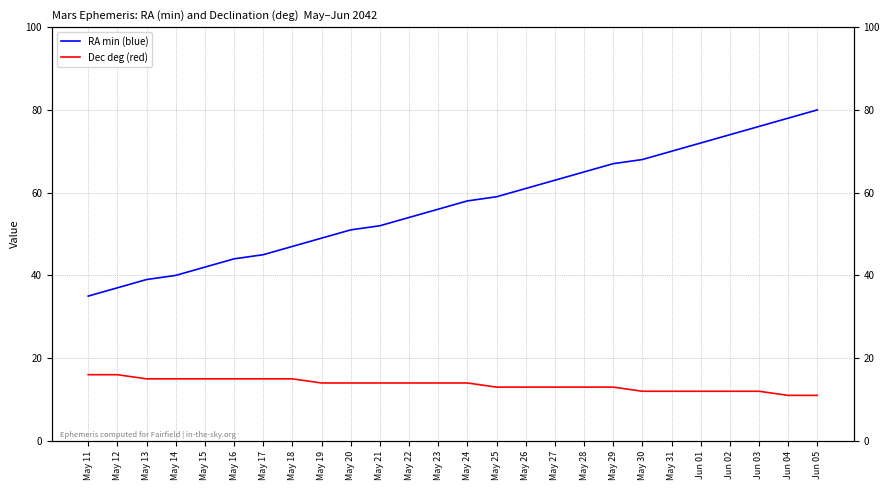

At May 11, list the series in order from smallest to largest.

Dec deg (red), RA min (blue)